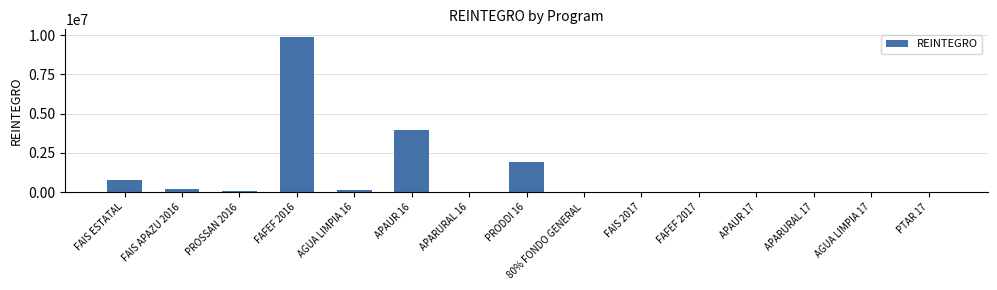

What is the maximum value shown in the chart?

9880293.9